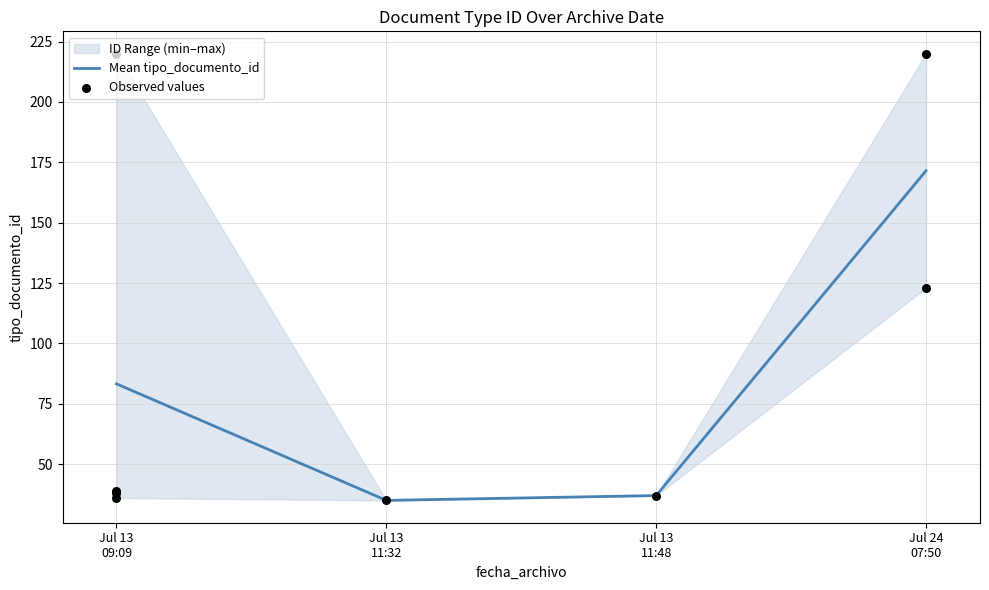

What is the highest value of the Mean tipo_documento_id series?

171.5